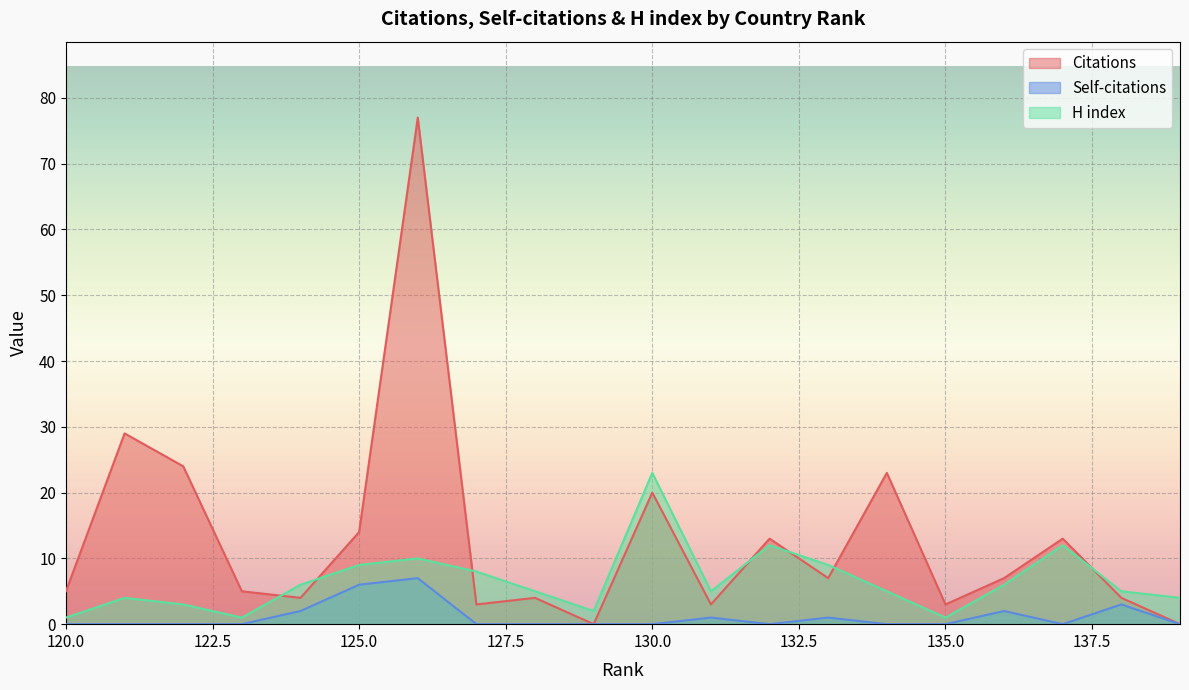

Is the value of Self-citations at 131 greater than the value of H index at 121?

No